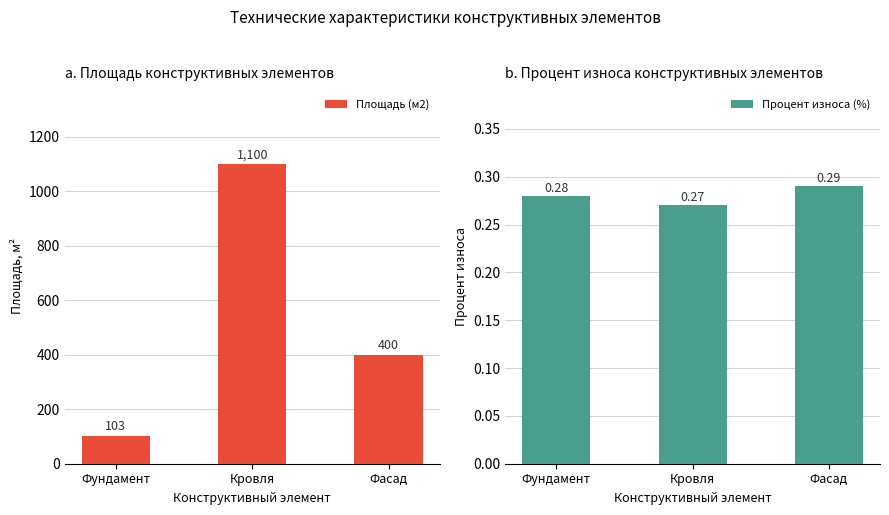

True or false: Процент износа (%) has a value of 0.3 at Фундамент.

True